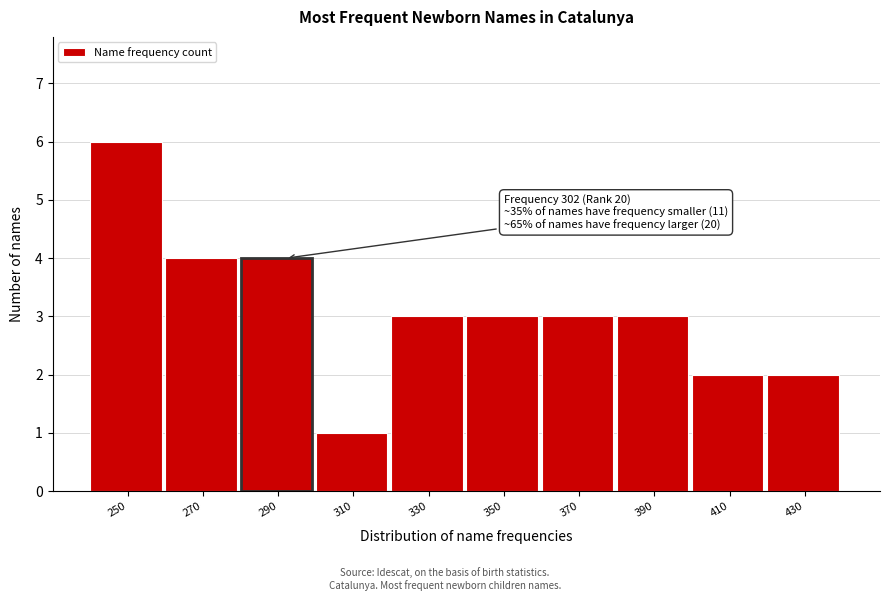

Reading right to left, list all the values displayed in this chart.

430=2	410=2	390=3	370=3	350=3	330=3	310=1	290=4	270=4	250=6